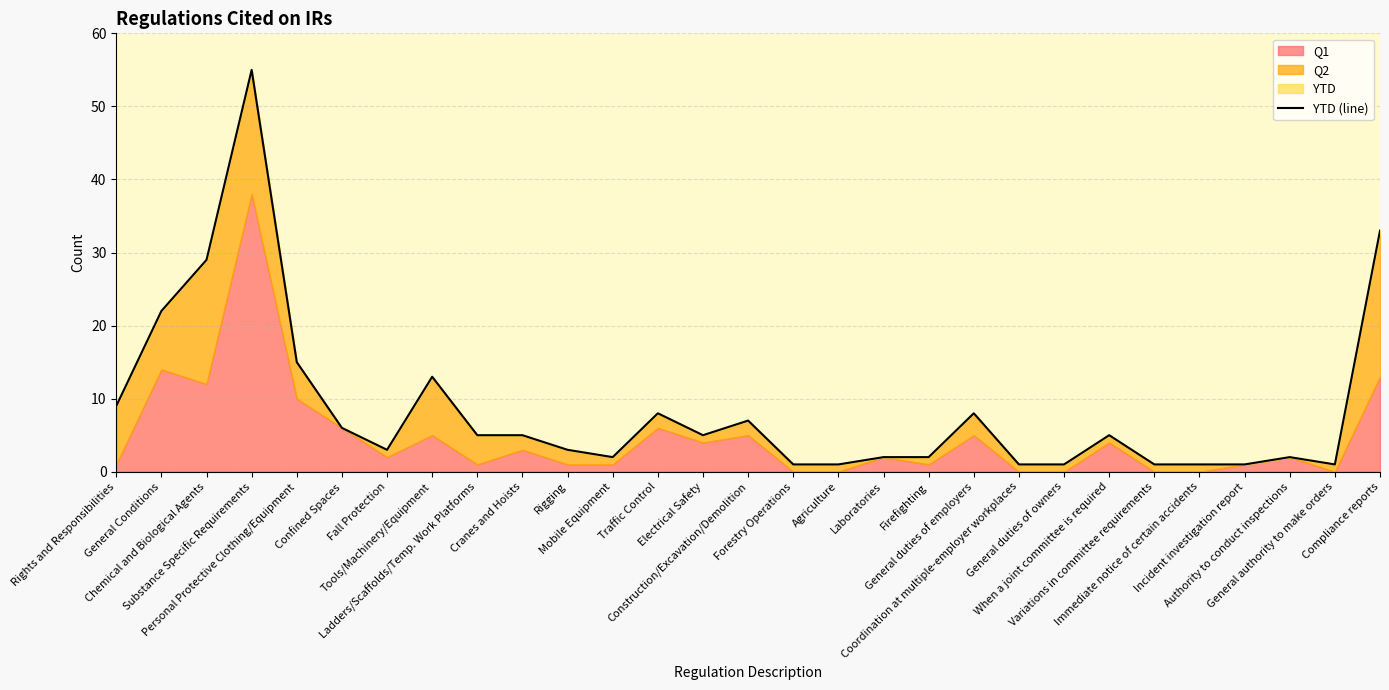

The value at Personal Protective Clothing/Equipment is 15. True or false?

True